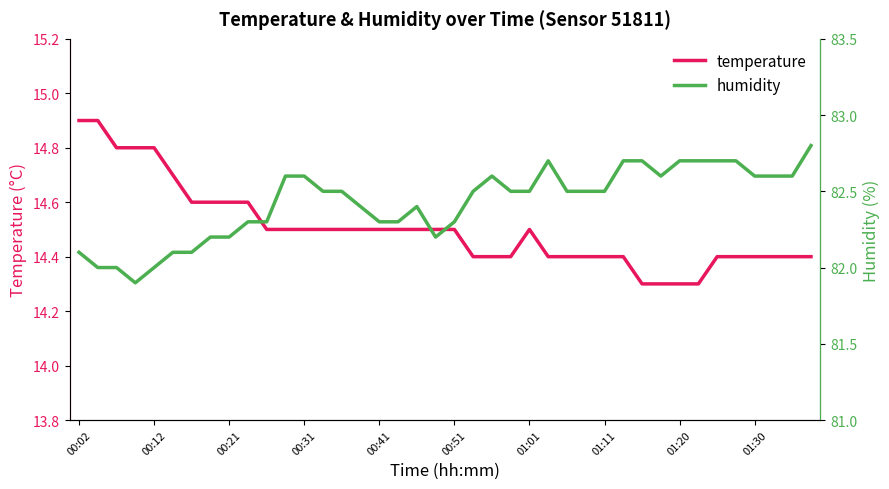

What is the minimum value for temperature?

14.3